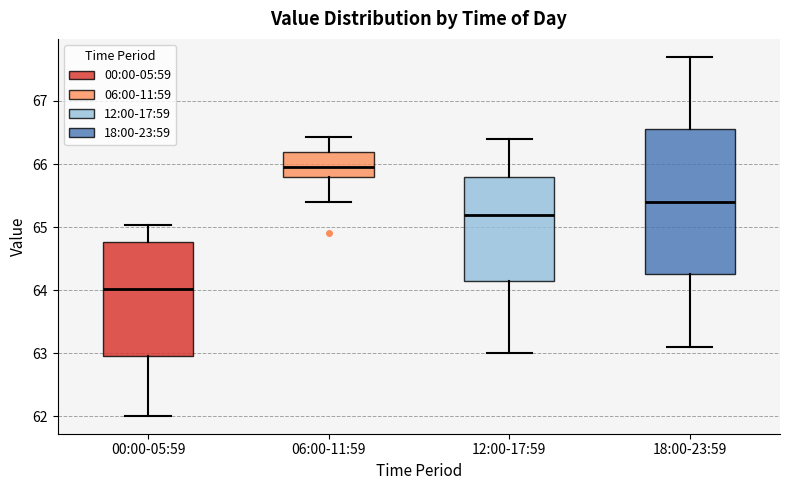

Which box has the highest median line?

06:00-11:59